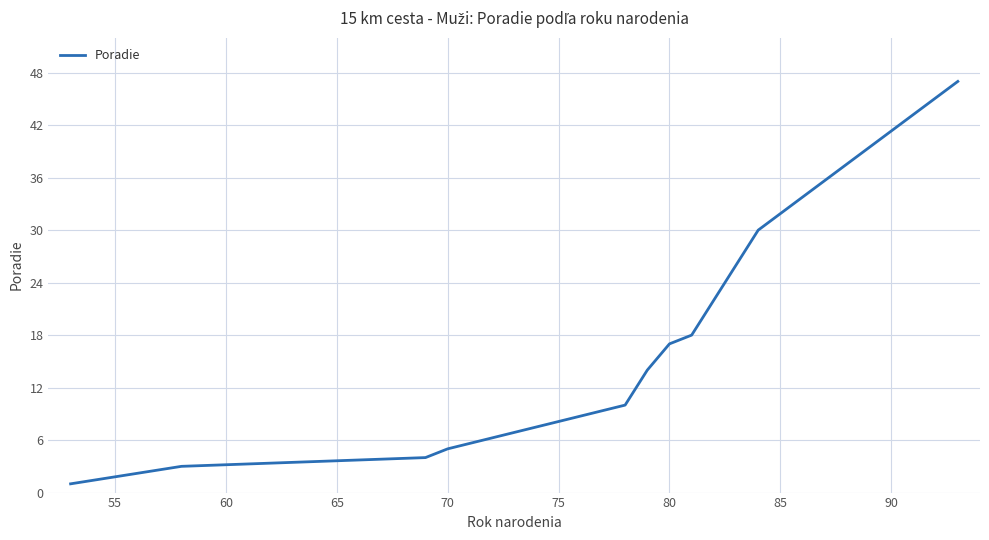

Is this an area chart (filled region under the line)?

No